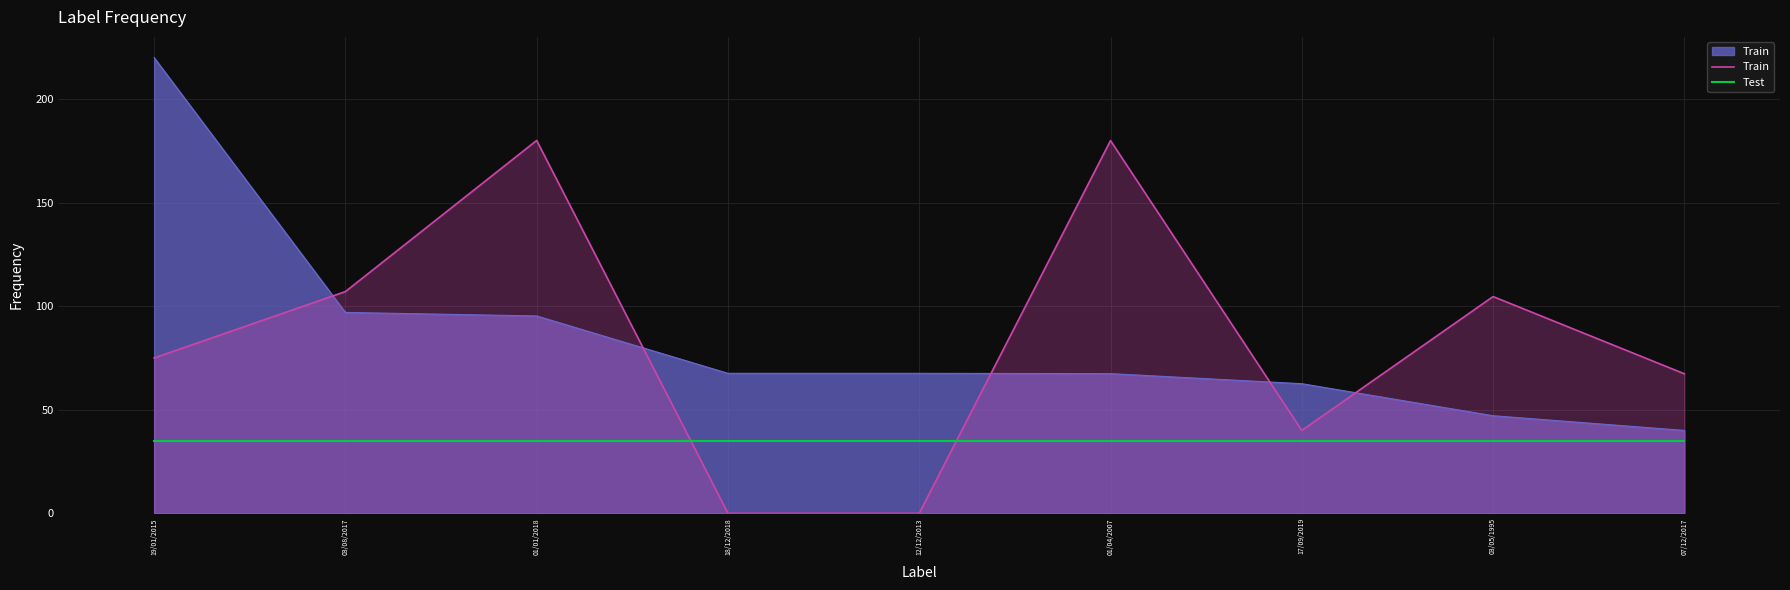

What is the maximum value shown in the chart?

180.0